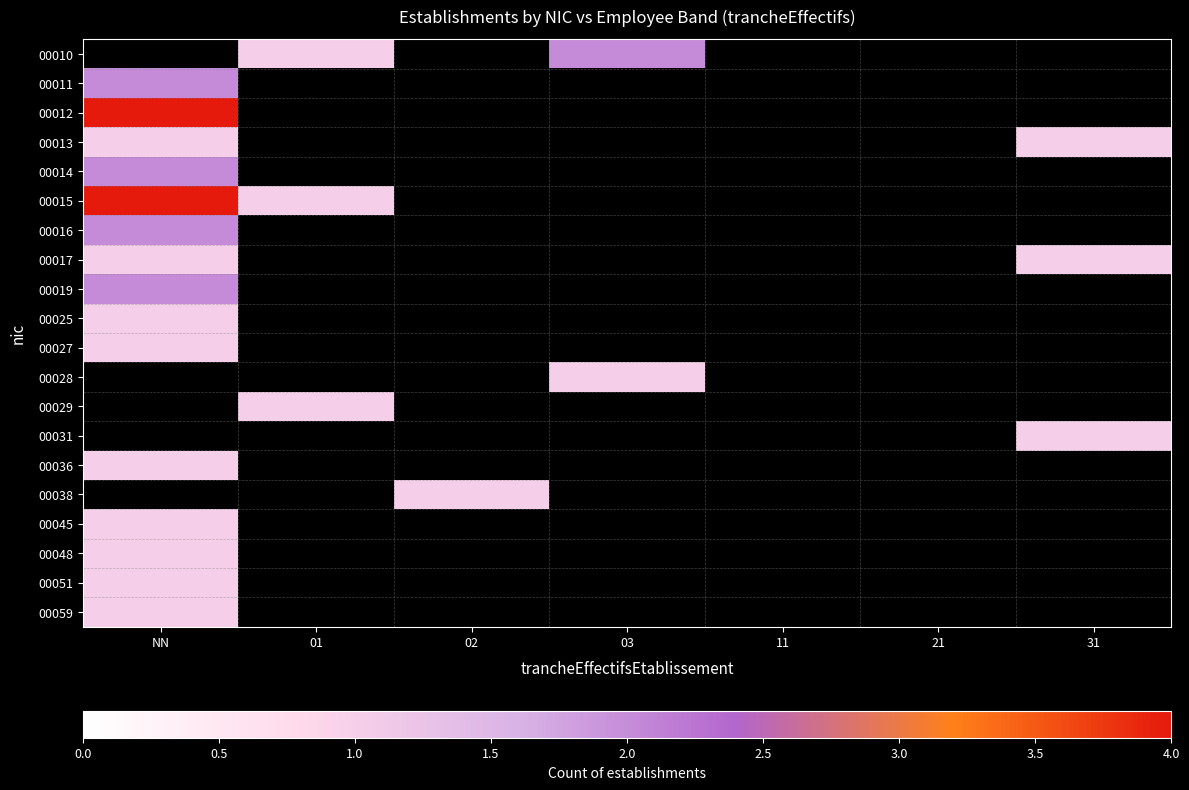

At which label does 00051 reach its minimum?

NN